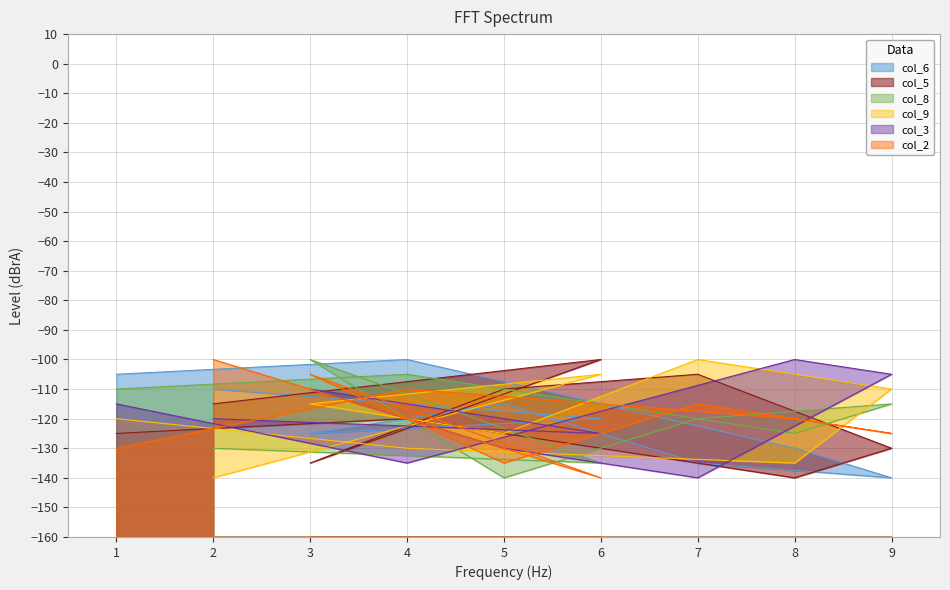

The col_5 series shows -125 at 1. True or false?

True